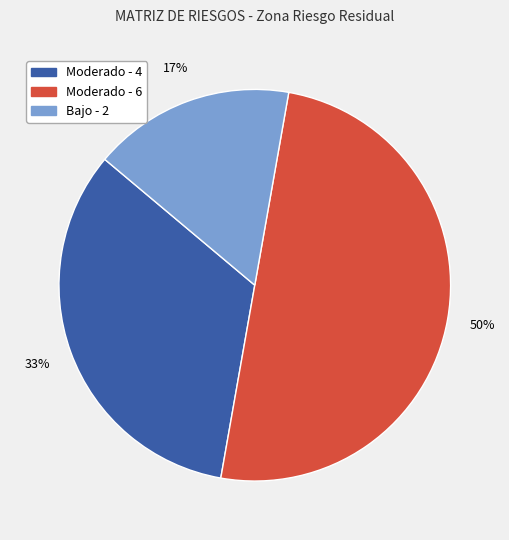

What percentage is the Moderado - 4 slice, to the nearest percent?

33%